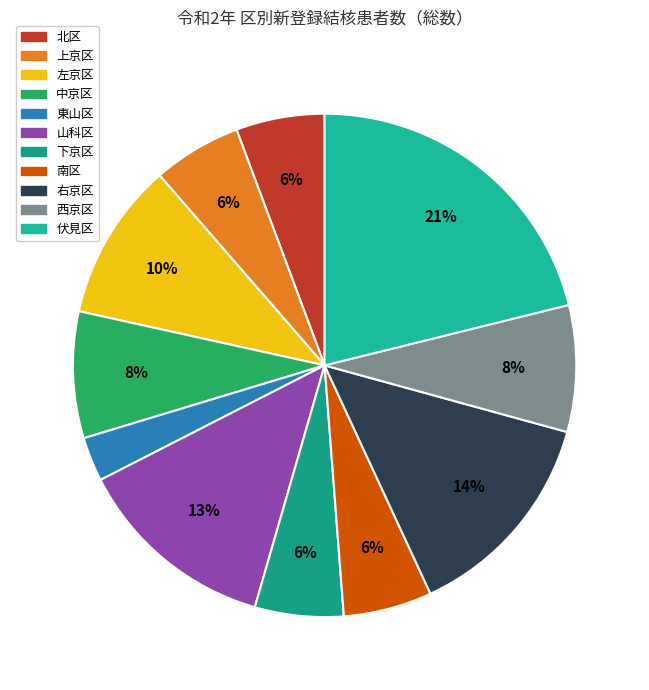

To the nearest percent, what is the difference between the 山科区 and 伏見区 slice percentages?

8%